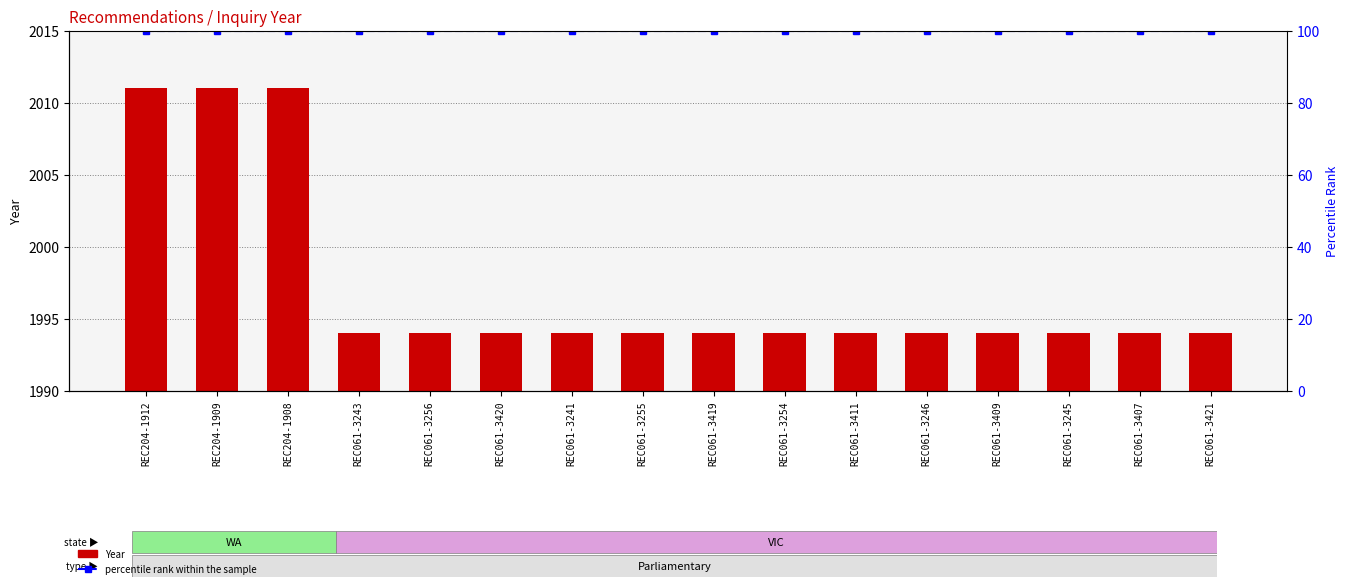

Reading left to right, list all the values displayed in this chart.

Year: REC204-1912=2011	REC204-1909=2011	REC204-1908=2011	REC061-3243=1994	REC061-3256=1994	REC061-3420=1994	REC061-3241=1994	REC061-3255=1994	REC061-3419=1994	REC061-3254=1994	REC061-3411=1994	REC061-3246=1994	REC061-3409=1994	REC061-3245=1994	REC061-3407=1994	REC061-3421=1994
percentile rank within the sample: REC204-1912=100	REC204-1909=100	REC204-1908=100	REC061-3243=100	REC061-3256=100	REC061-3420=100	REC061-3241=100	REC061-3255=100	REC061-3419=100	REC061-3254=100	REC061-3411=100	REC061-3246=100	REC061-3409=100	REC061-3245=100	REC061-3407=100	REC061-3421=100